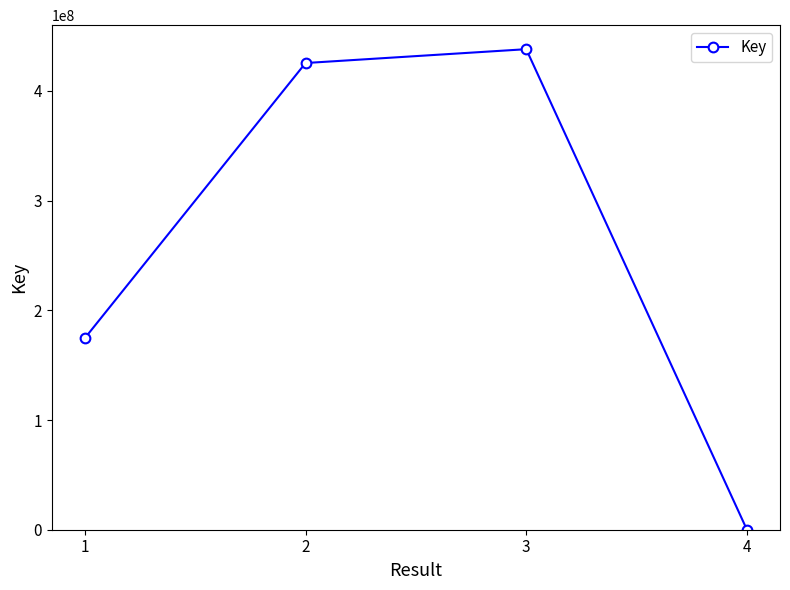

The value at 3 is 89125121. True or false?

False